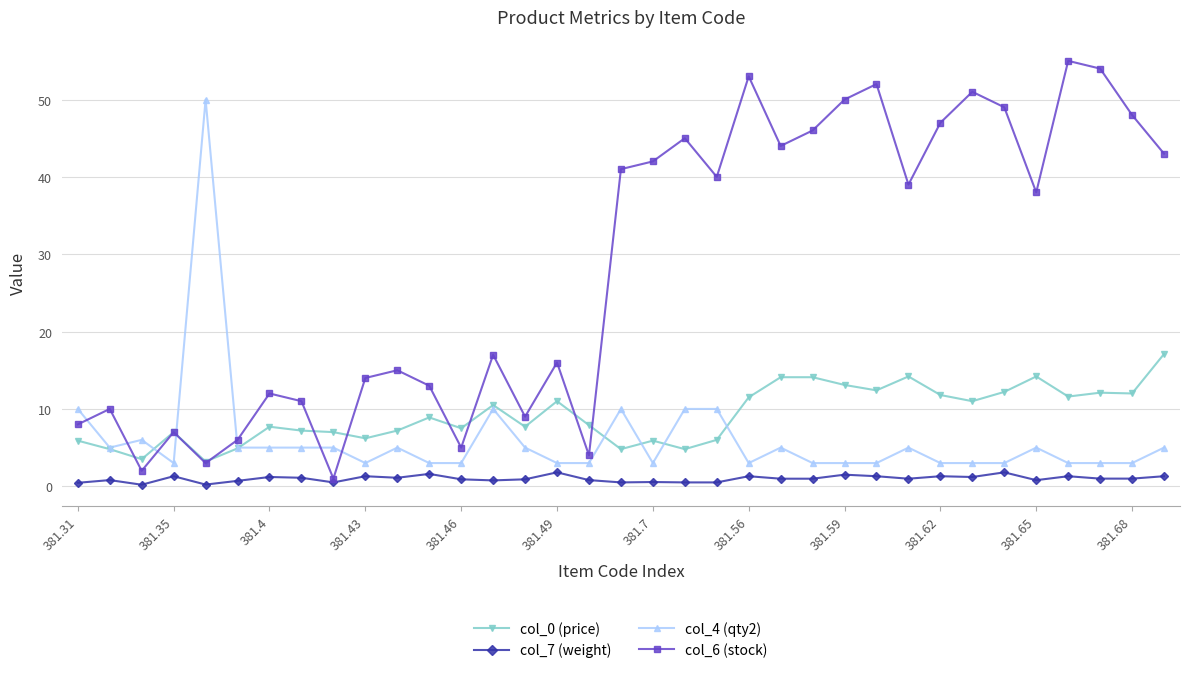

What is the value of the col_4 (qty2) point at the 8th from the left?

5.0